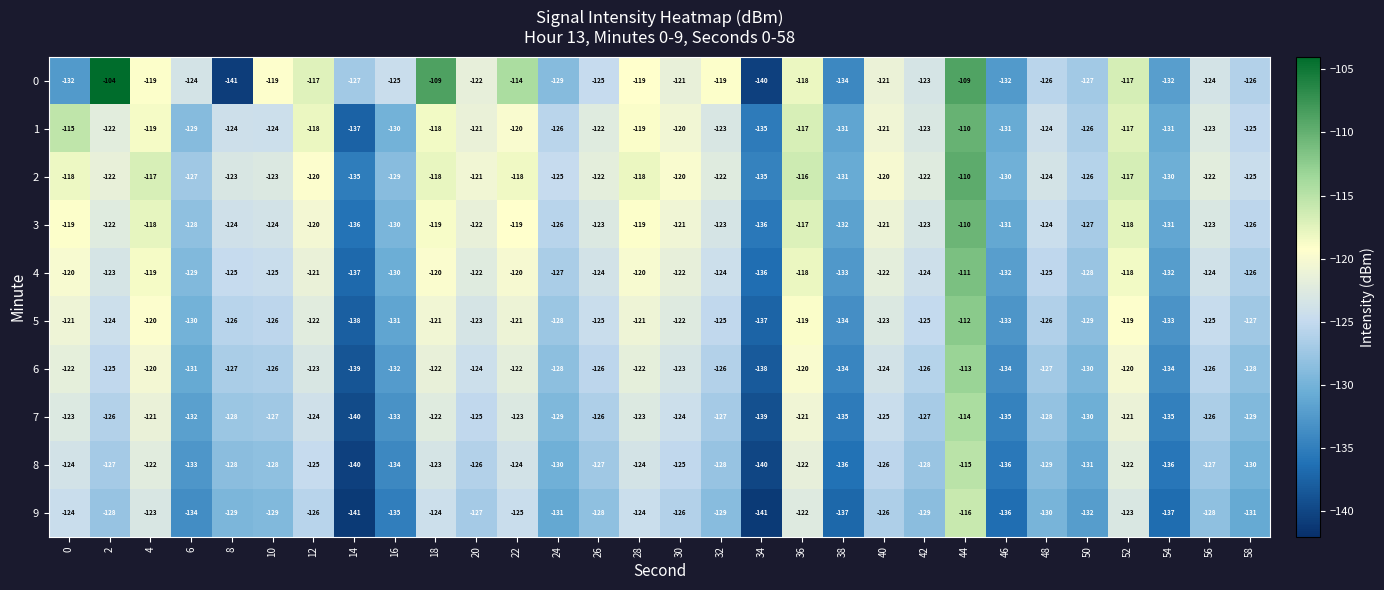

What is the smallest value displayed?

-141